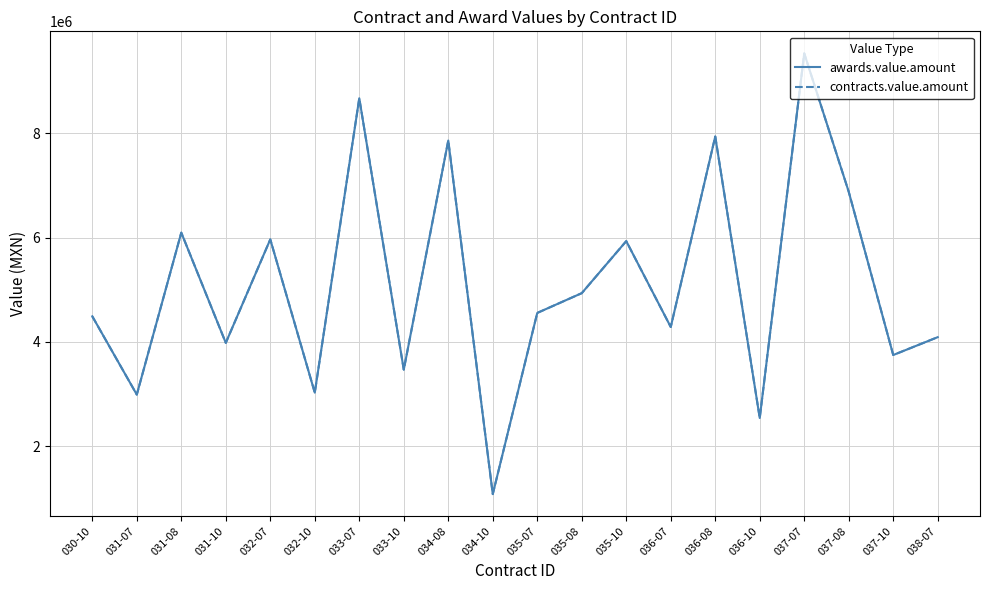

Does the chart display data point markers on the line(s)?

No